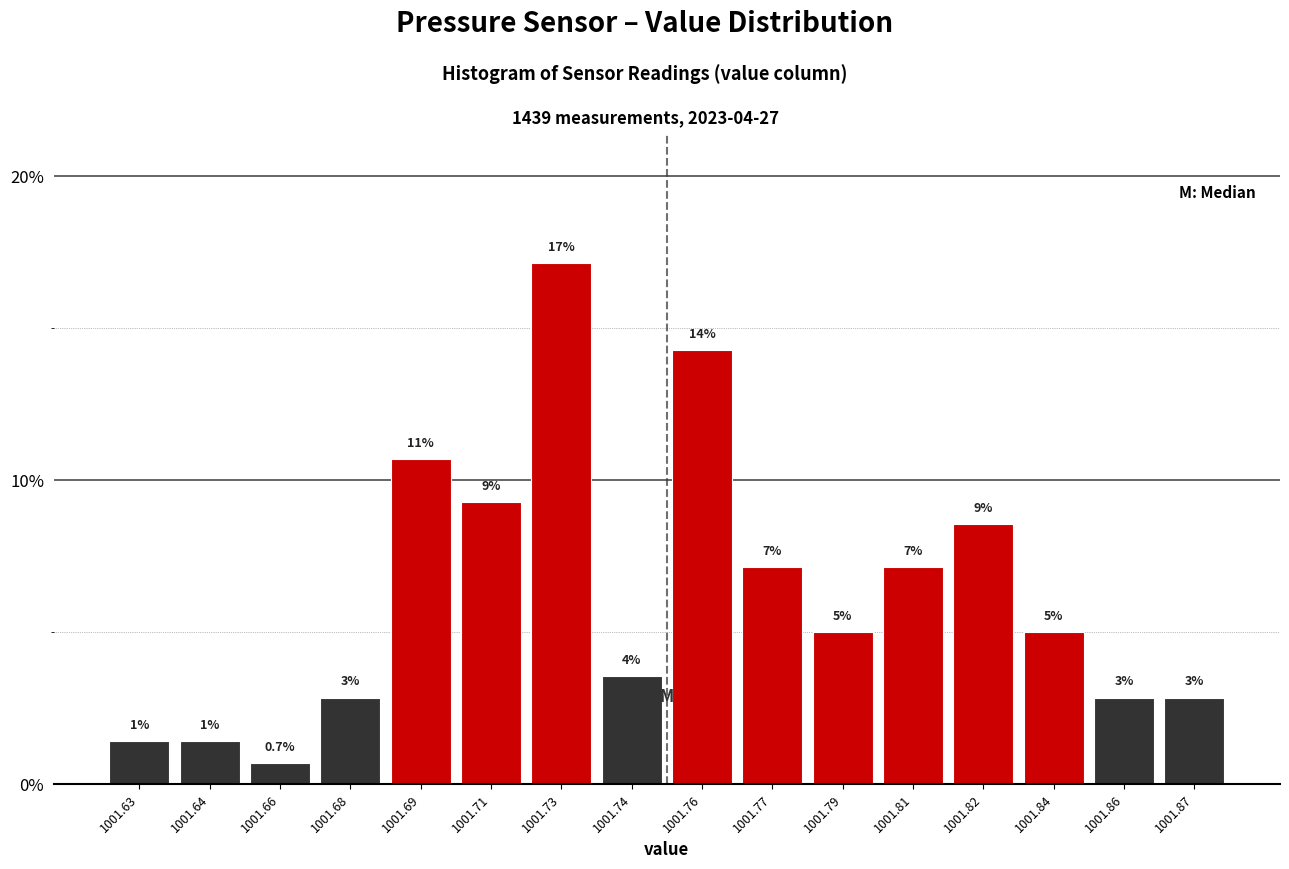

How many bars are there in total?

16